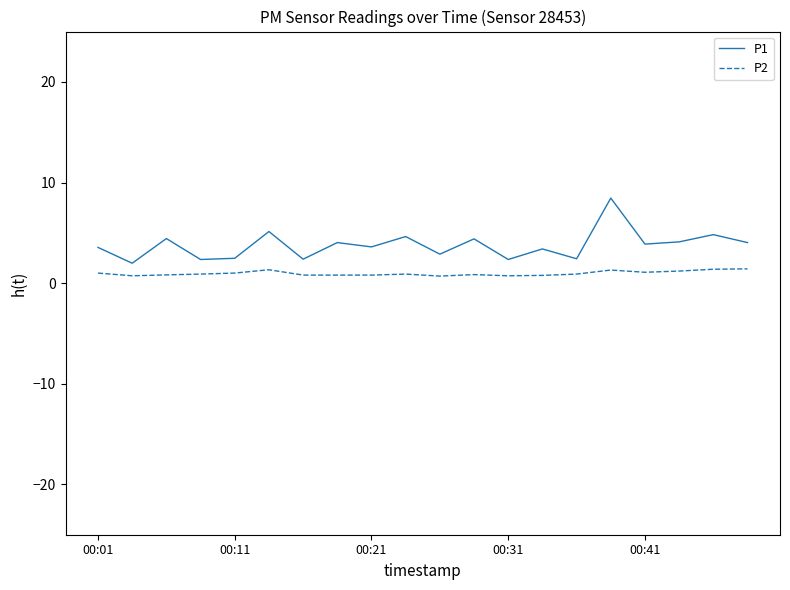

List the series in order of their peak value, highest first.

P1, P2